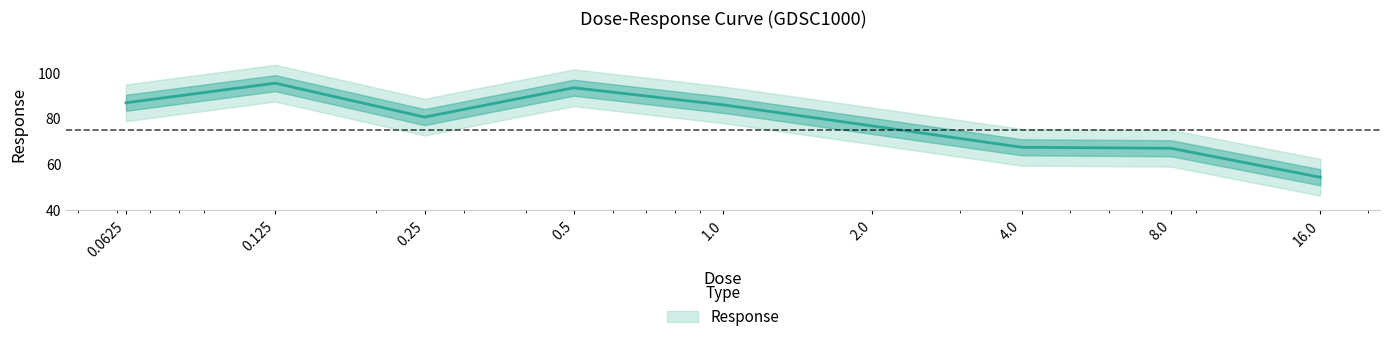

What is the label of the 7th point from the right?

0.25